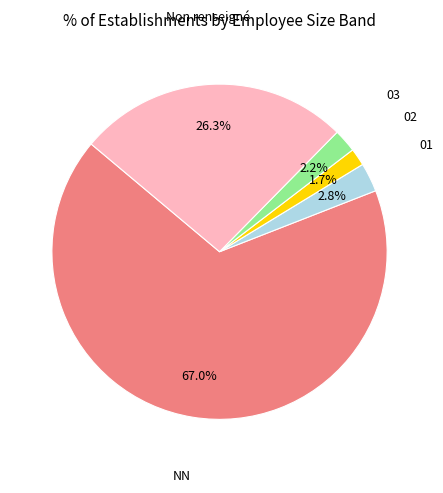

Does any single category account for the majority?

Yes